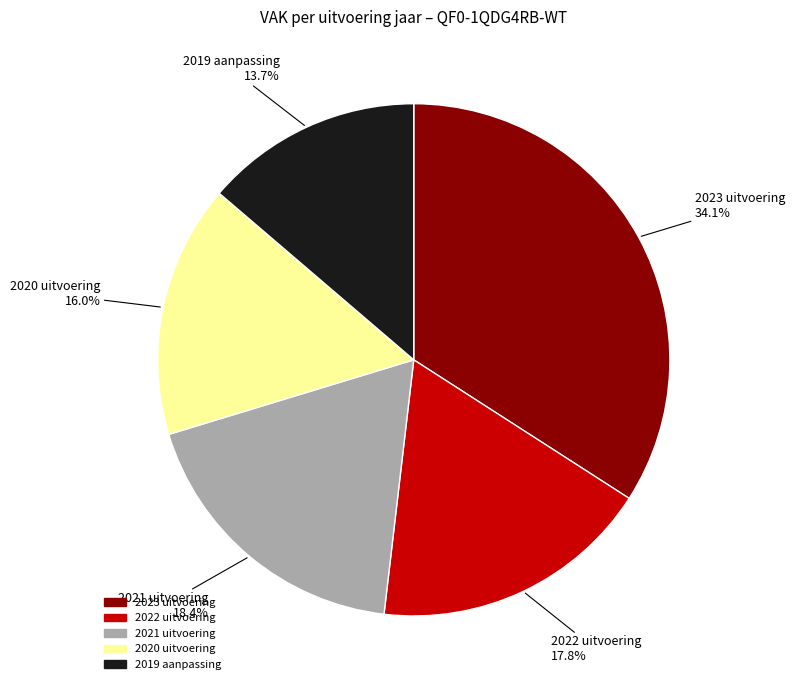

Is the sum of 2023 uitvoering and 2021 uitvoering greater than half?

Yes